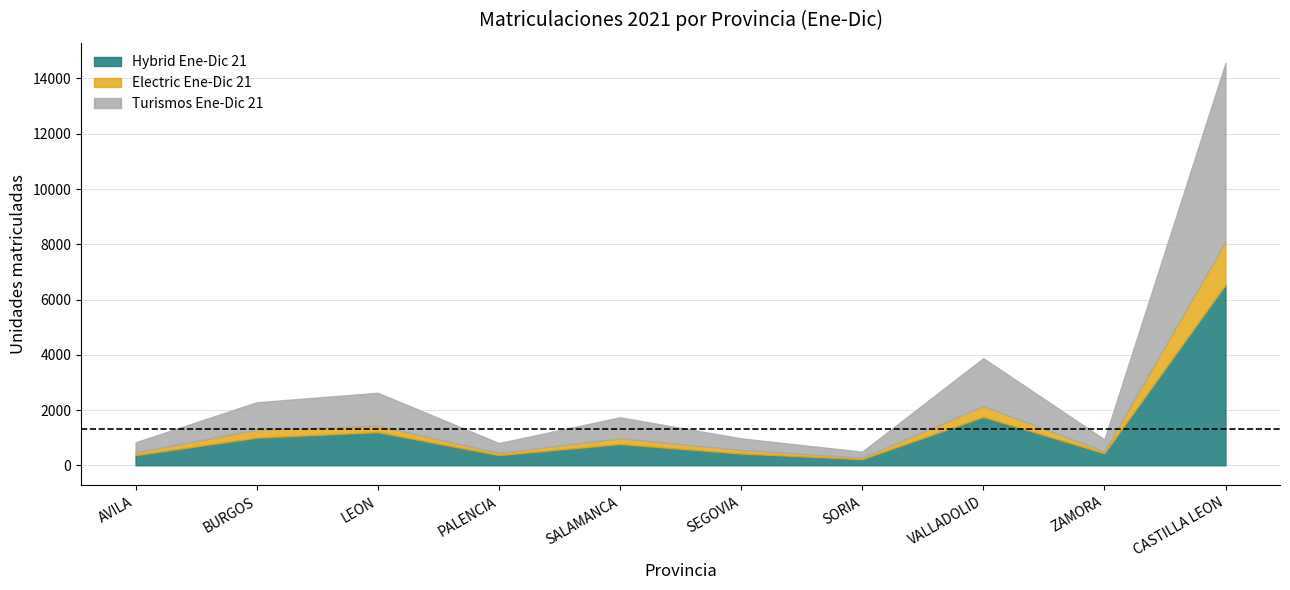

The Hybrid Ene-Dic 21 series shows 382 at SORIA. True or false?

False